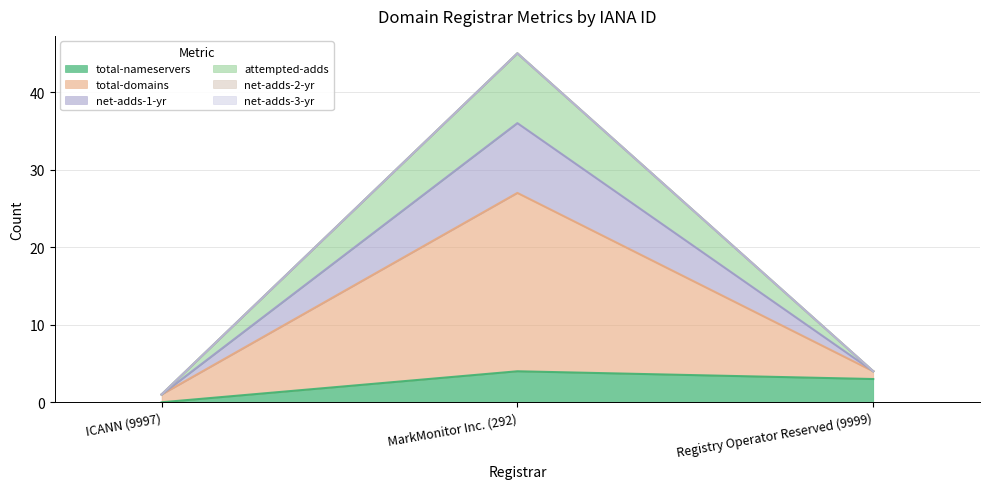

How many categories are shown in the chart?

3